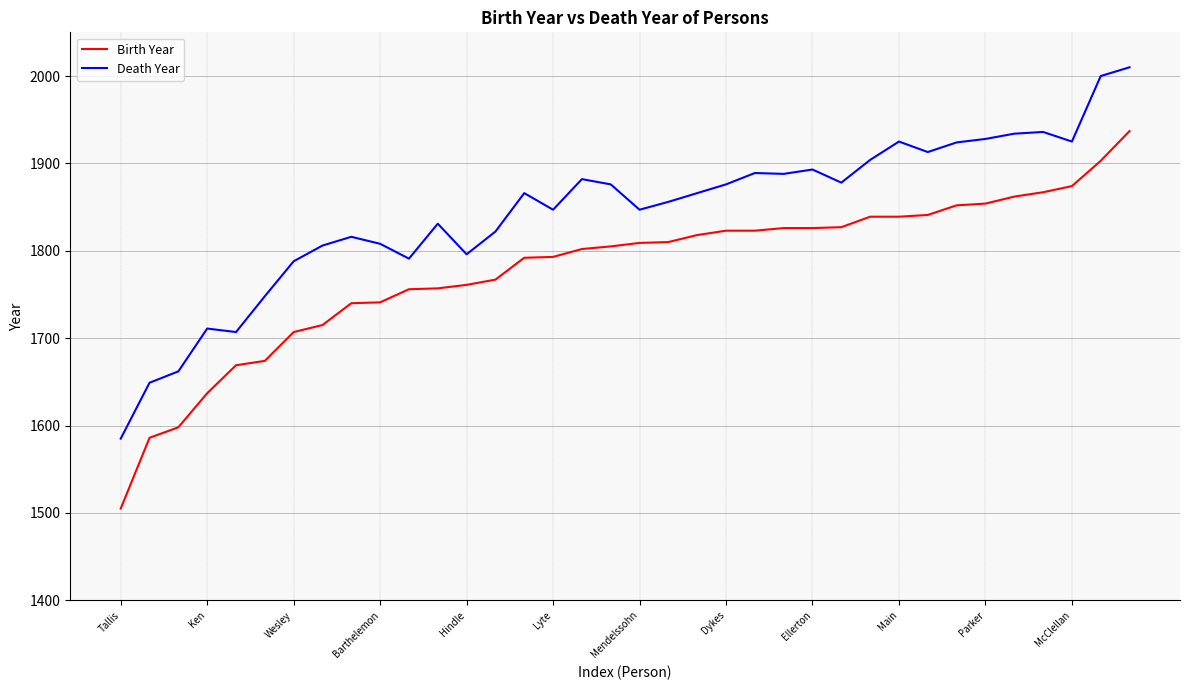

List the series in order of their overall mean, lowest first.

Birth Year, Death Year